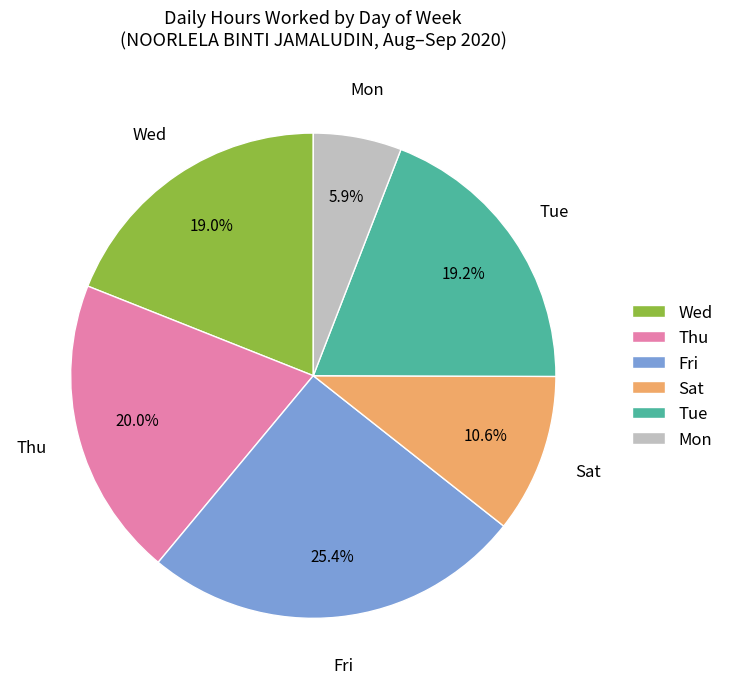

Is there any slice that represents more than half of the pie?

No